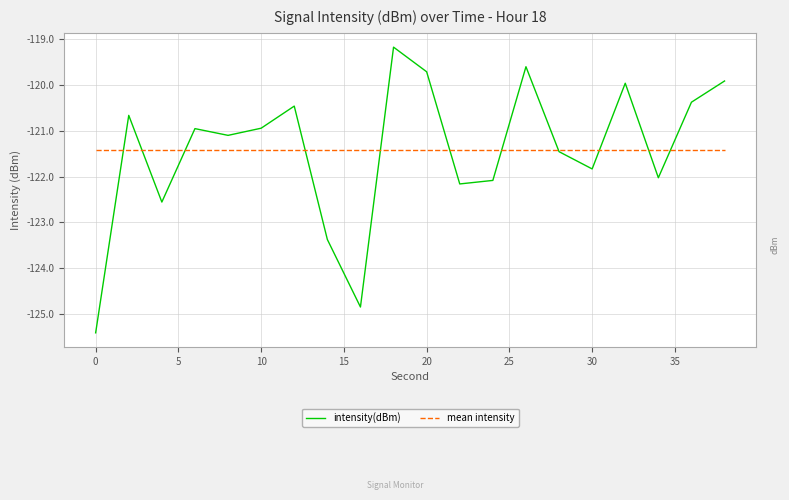

Rank the series by their maximum value, from lowest to highest.

mean intensity, intensity(dBm)